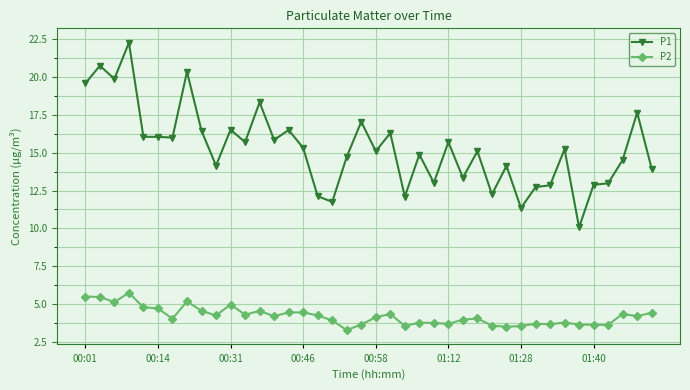

What is the difference between the maximum and minimum values in the P1 series?

12.2